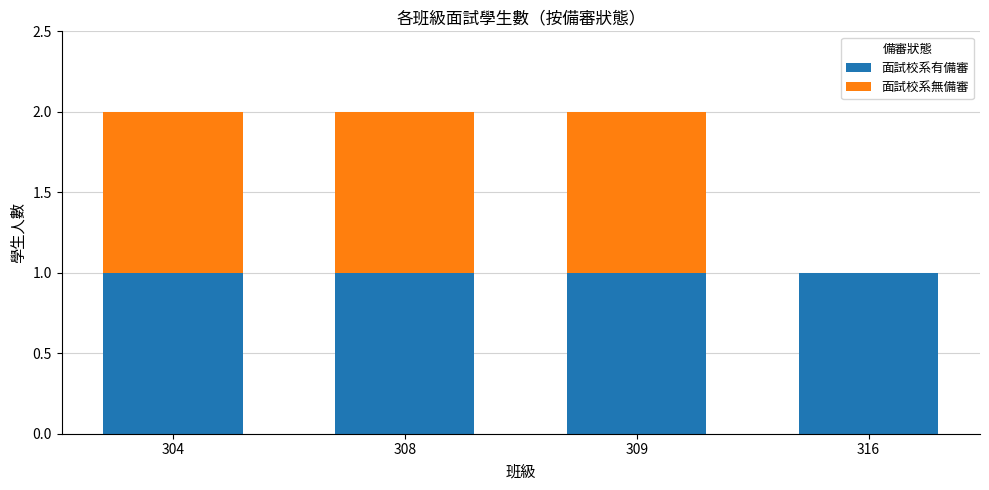

What is the sum of all 面試校系有備審 values?

4